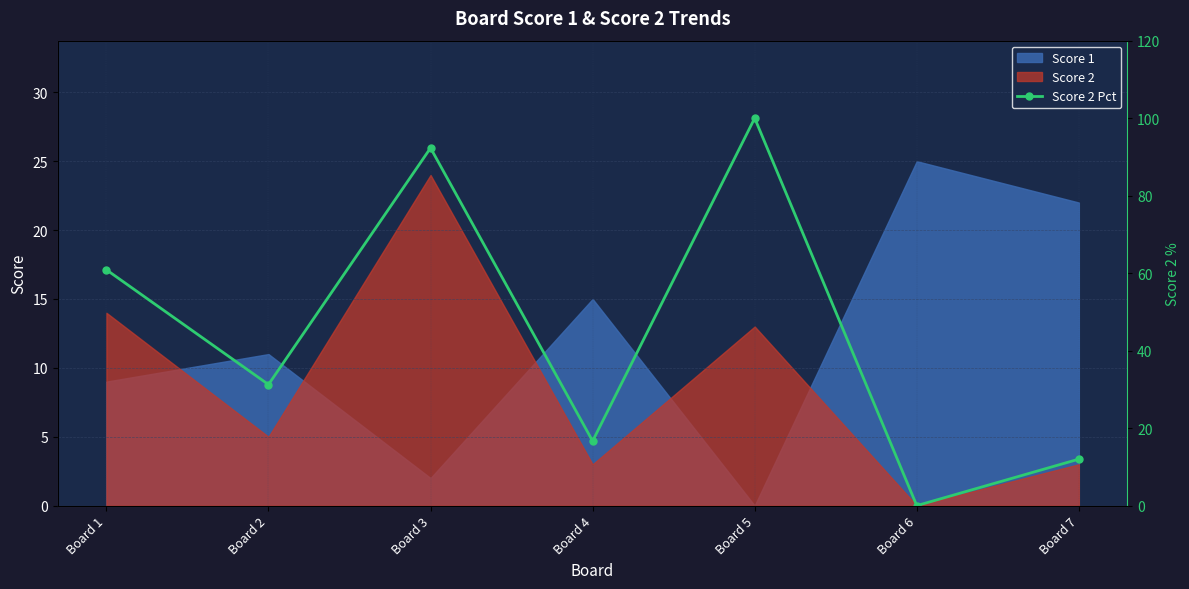

Read the value at Board 4.

16.7